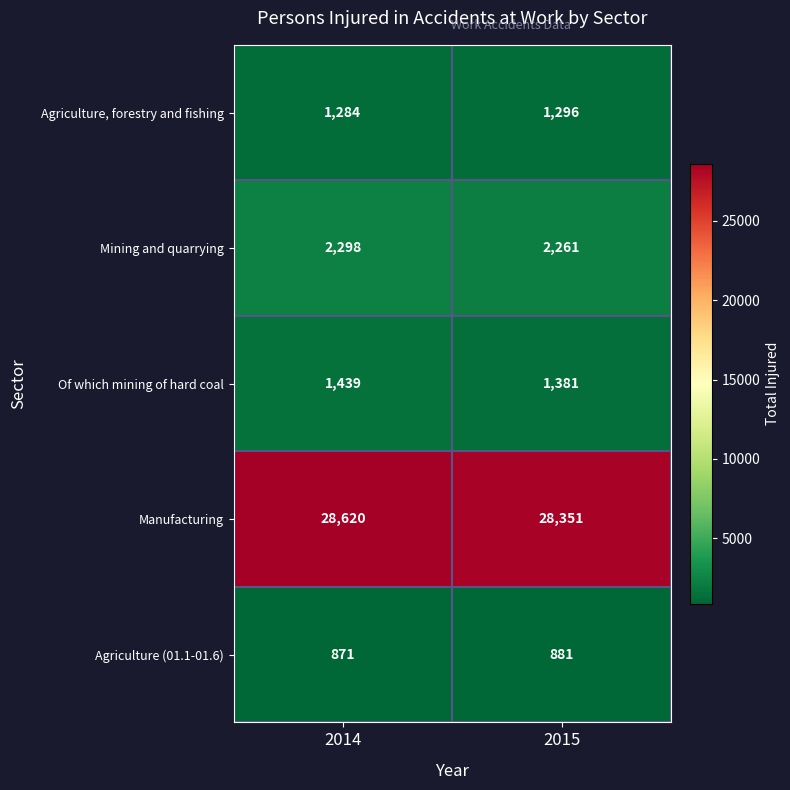

Between 2014 and 2015, which series saw the biggest shift?

Manufacturing